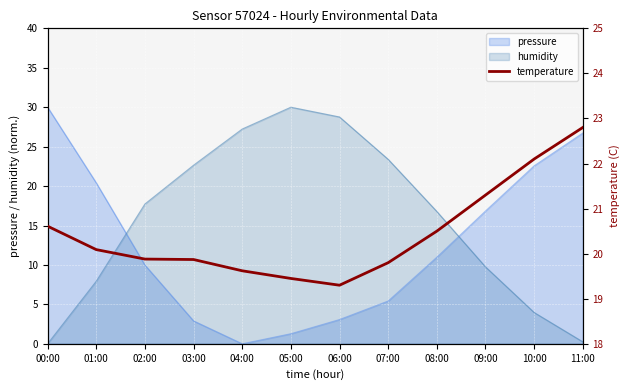

What position from the left is 11:00?

12